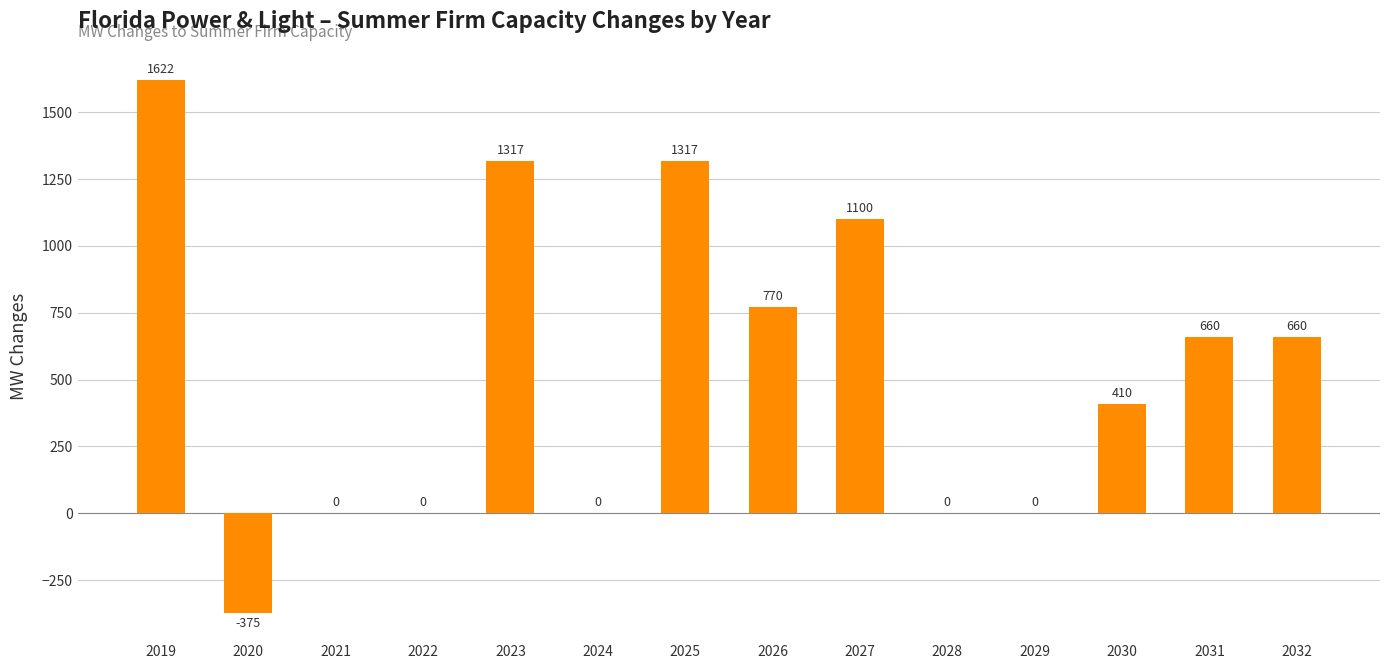

Does the chart contain stacked bars?

No